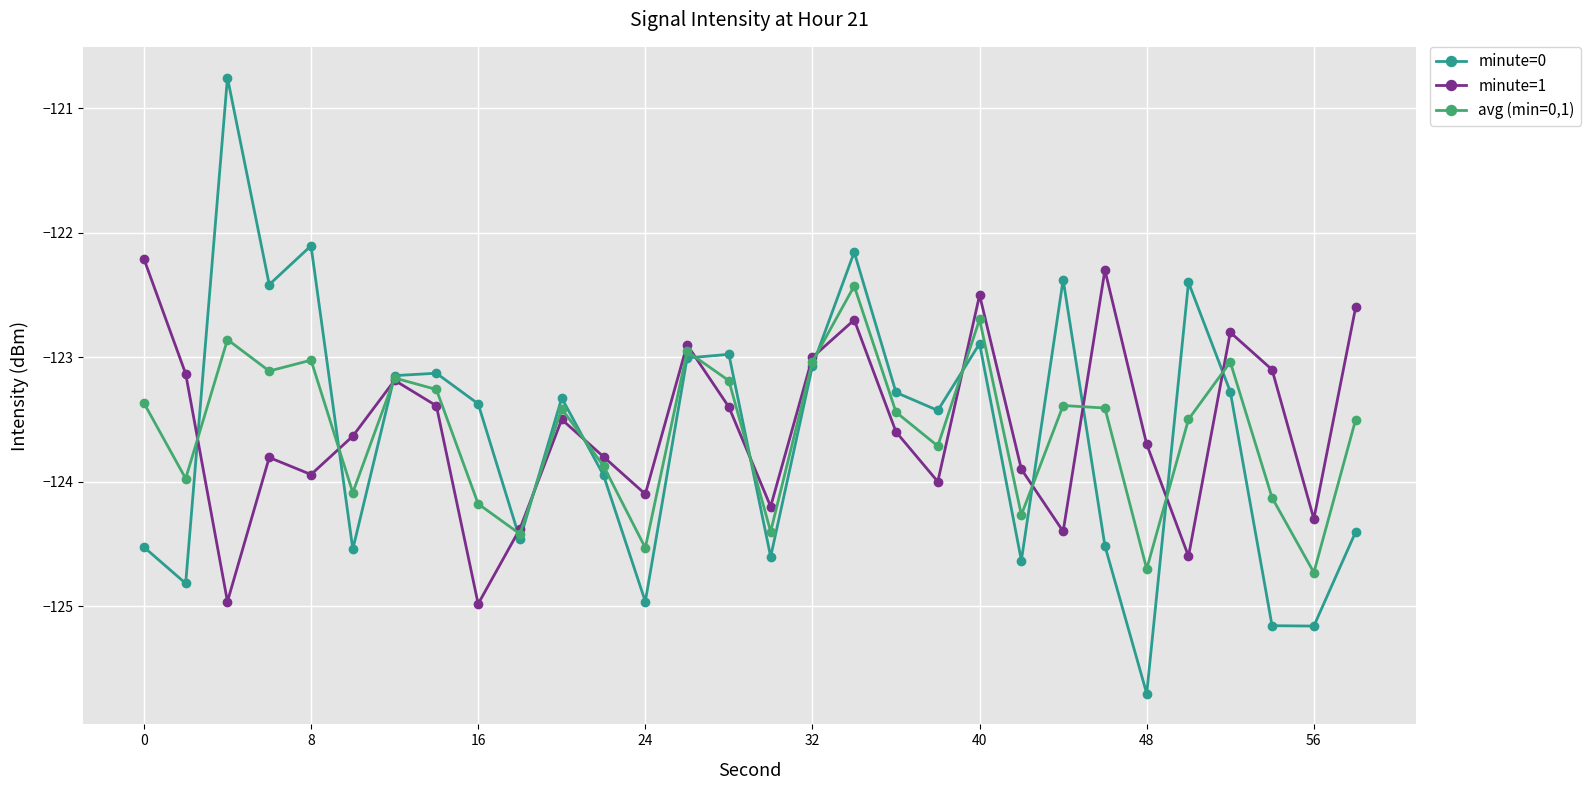

True or false: minute=0 and avg (min=0,1) cross at least once.

True